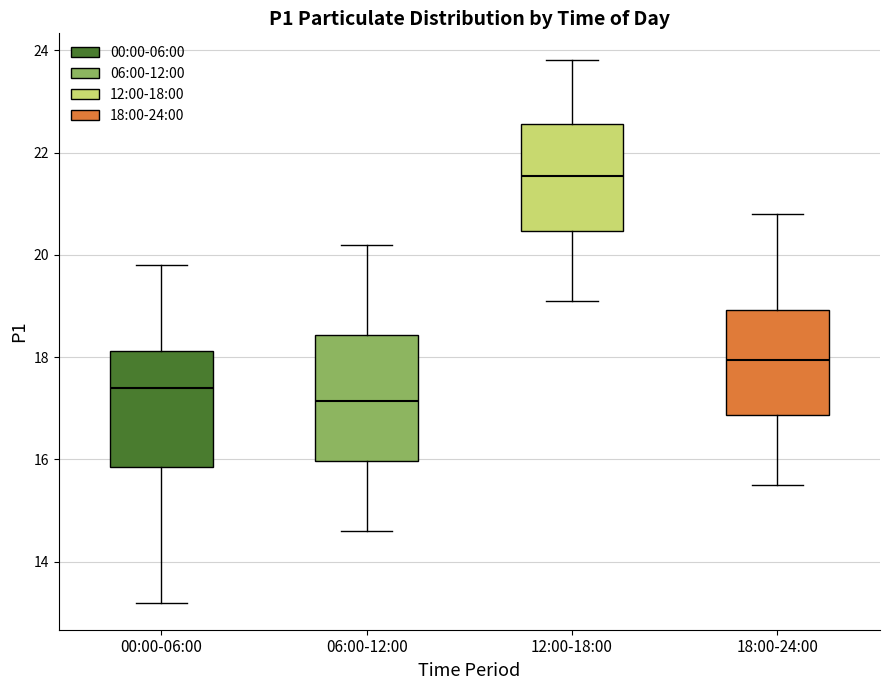

Reading left to right, transcribe this box plot: for each box, give where its median line is, the range the box spans, and where its two whiskers end, as read against the y-axis. The values are not printed on the chart, so give them approximately, as read against the axis.

00:00-06:00: median 17.4, box 15.8 to 18.2, whiskers 13.2 to 19.8
06:00-12:00: median 17.2, box 16.0 to 18.4, whiskers 14.6 to 20.2
12:00-18:00: median 21.6, box 20.4 to 22.6, whiskers 19.2 to 23.8
18:00-24:00: median 18.0, box 16.8 to 19.0, whiskers 15.6 to 20.8